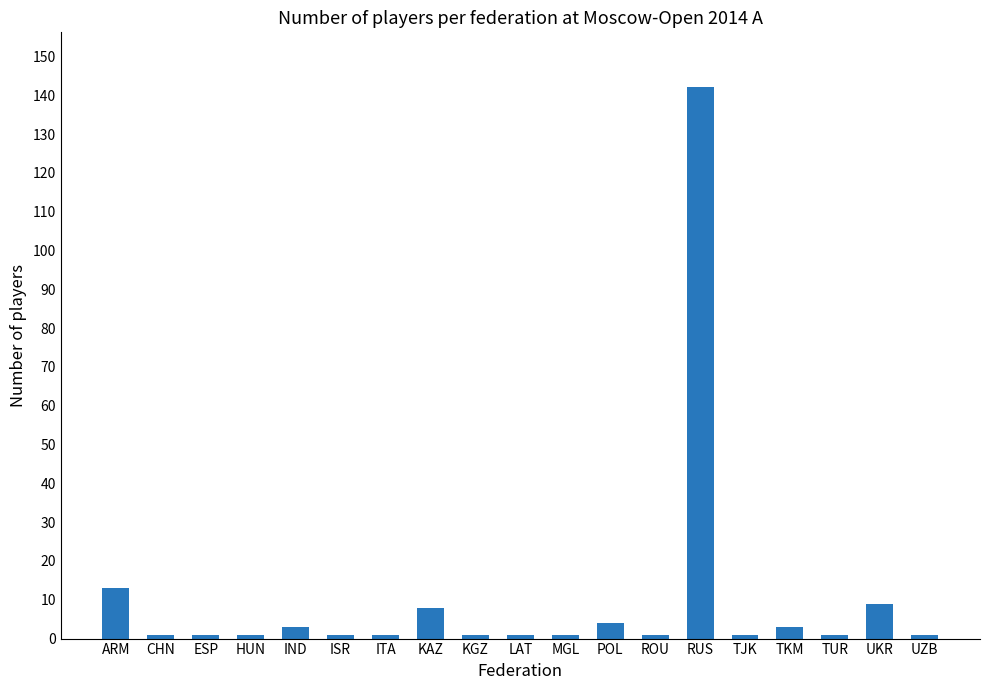

Is it true that the value at KAZ is 8?

True